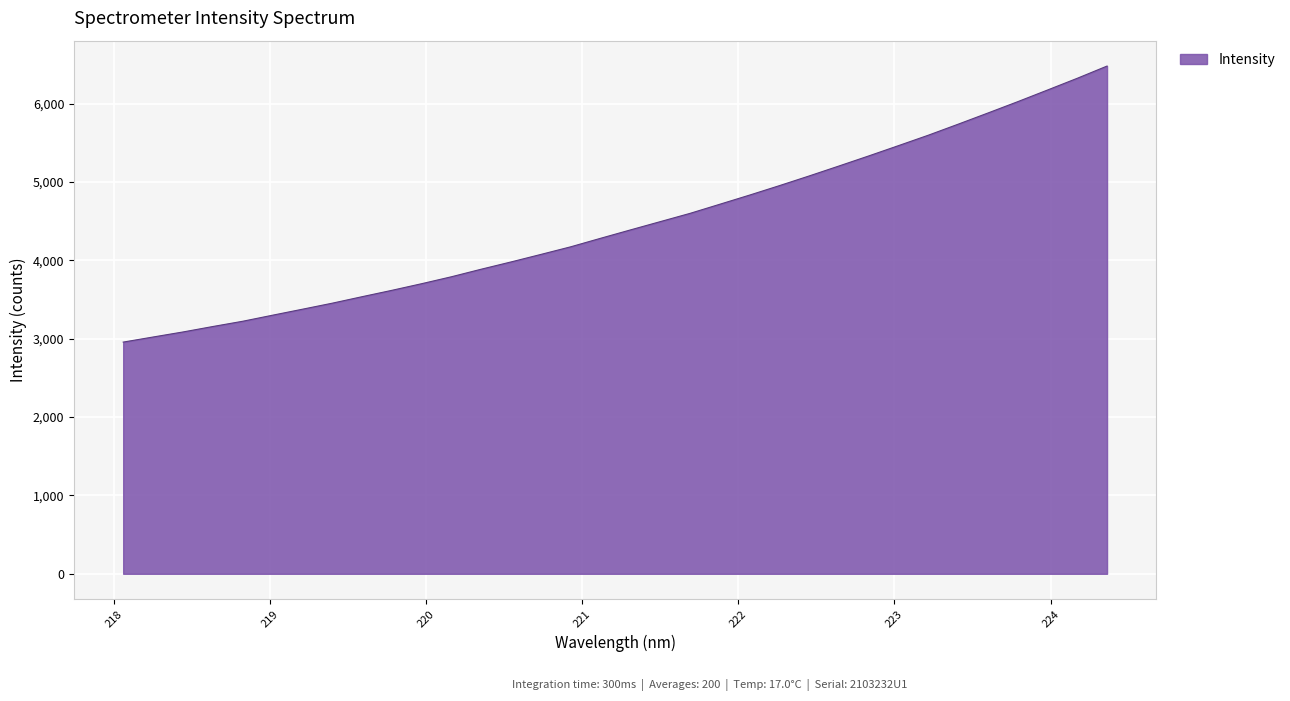

How many series are shown in this chart?

1